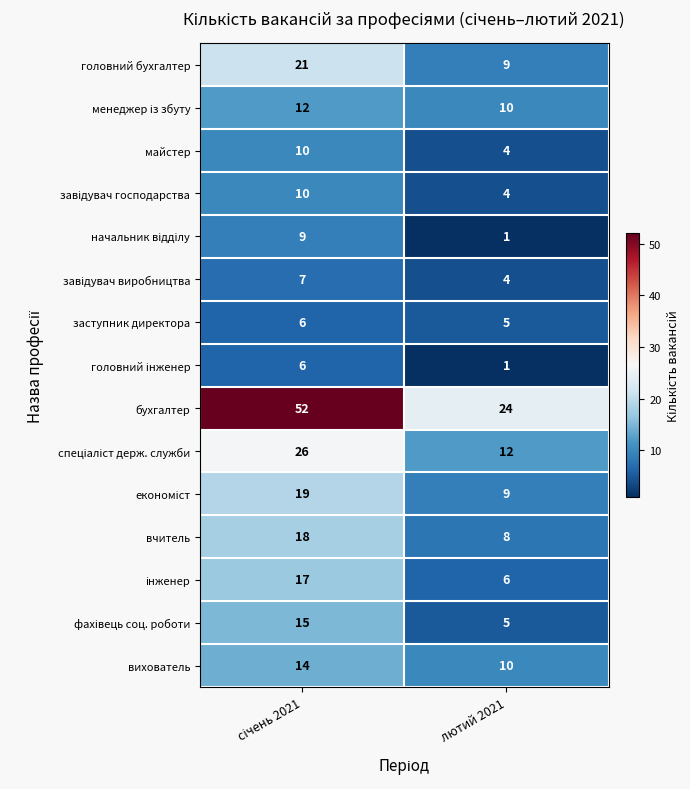

Which series has the largest range (max minus min)?

бухгалтер